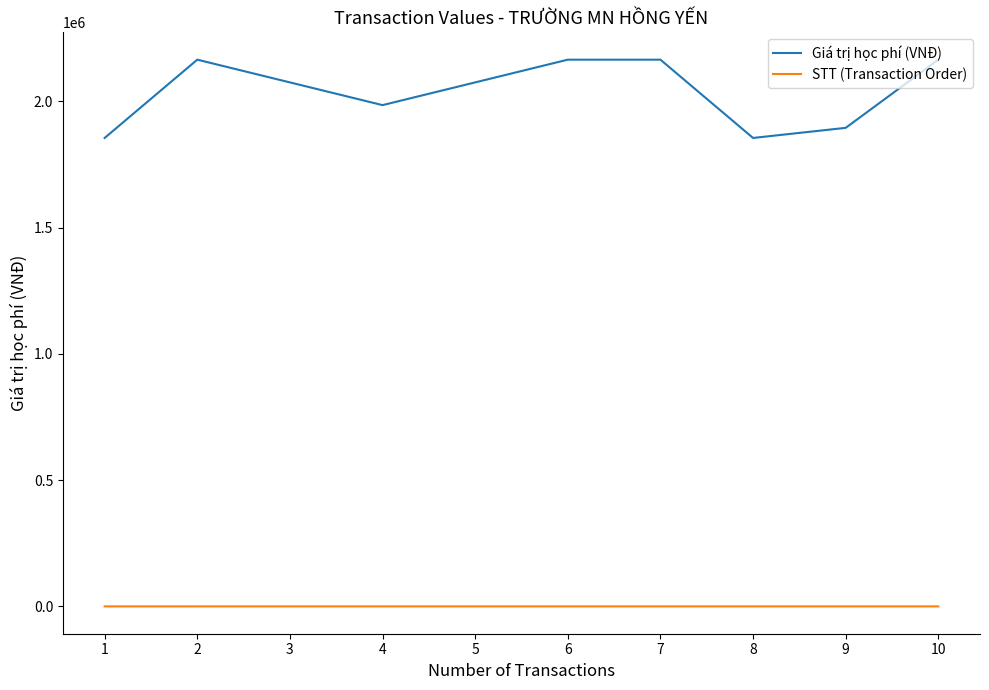

At which label does STT (Transaction Order) first exceed 6?

6